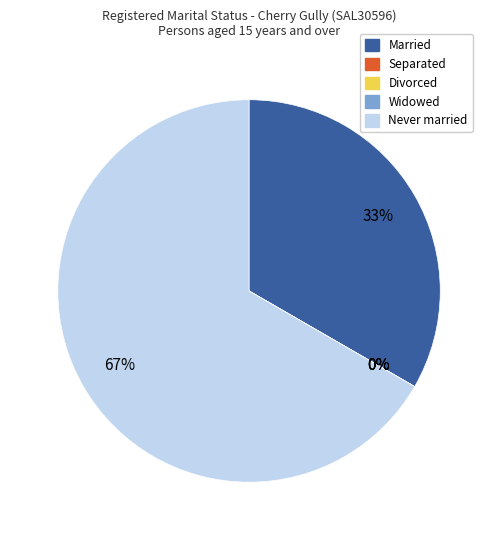

Rank the categories by value from highest to lowest.

Never married, Married, Separated, Divorced, Widowed